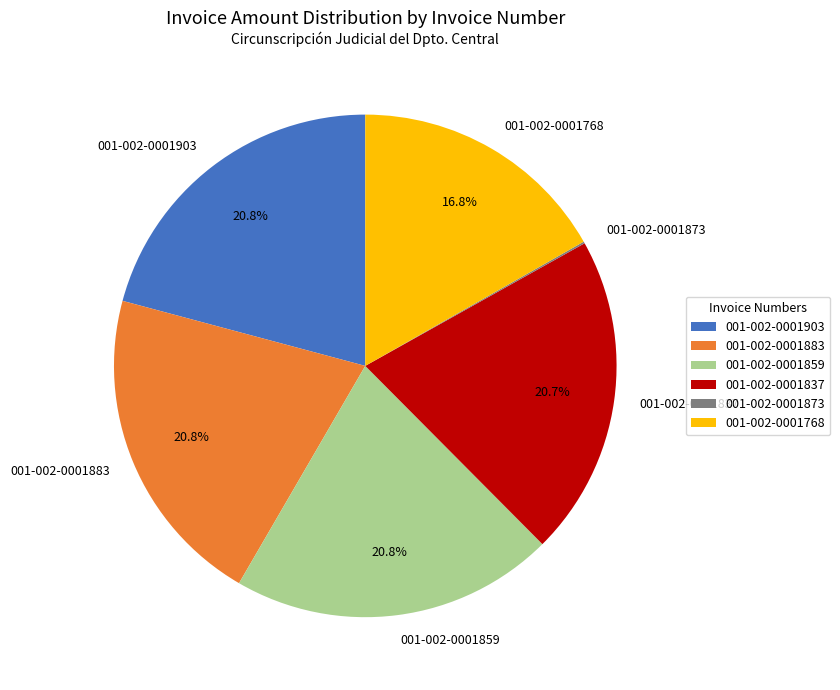

What percentage is the 001-002-0001903 slice, to the nearest percent?

21%